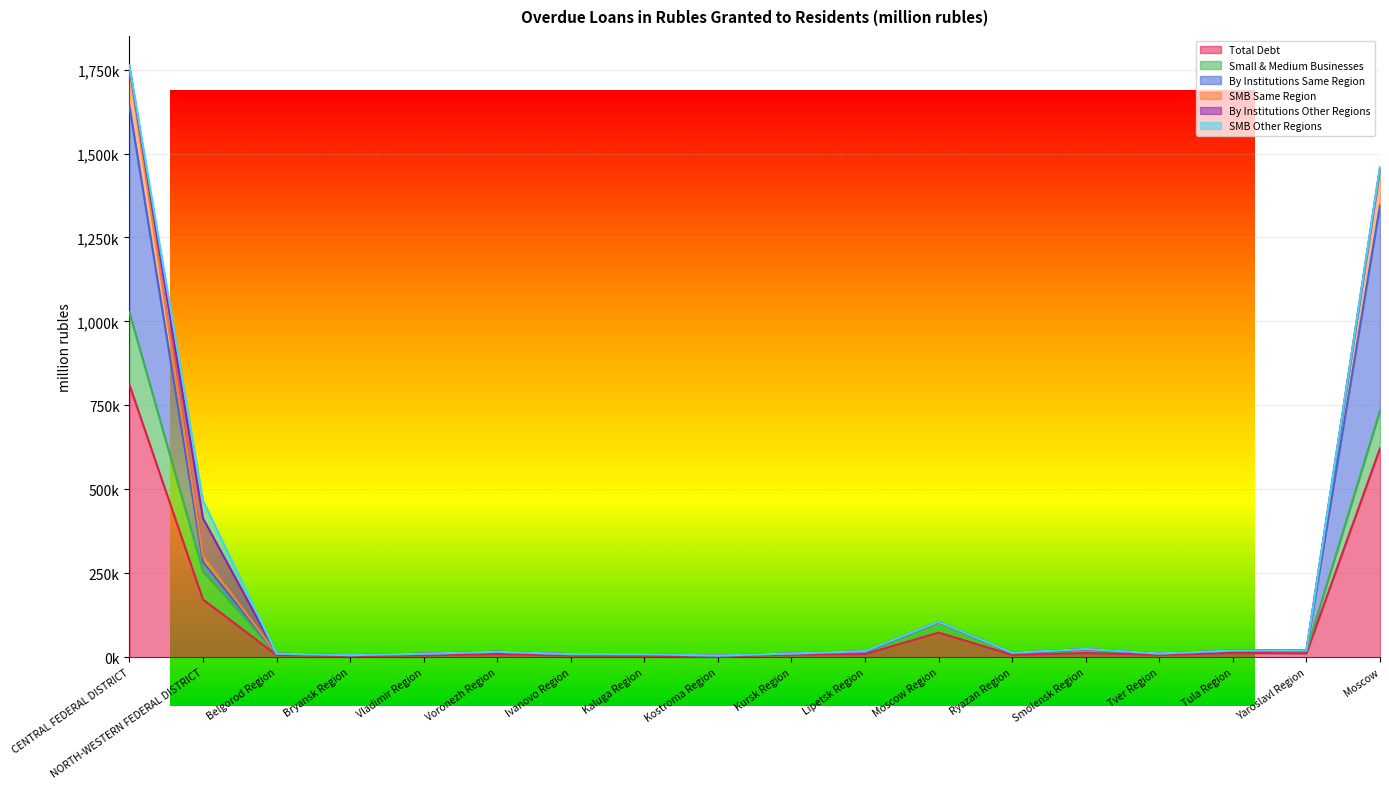

At which category does the chart reach its peak across all series?

CENTRAL FEDERAL DISTRICT